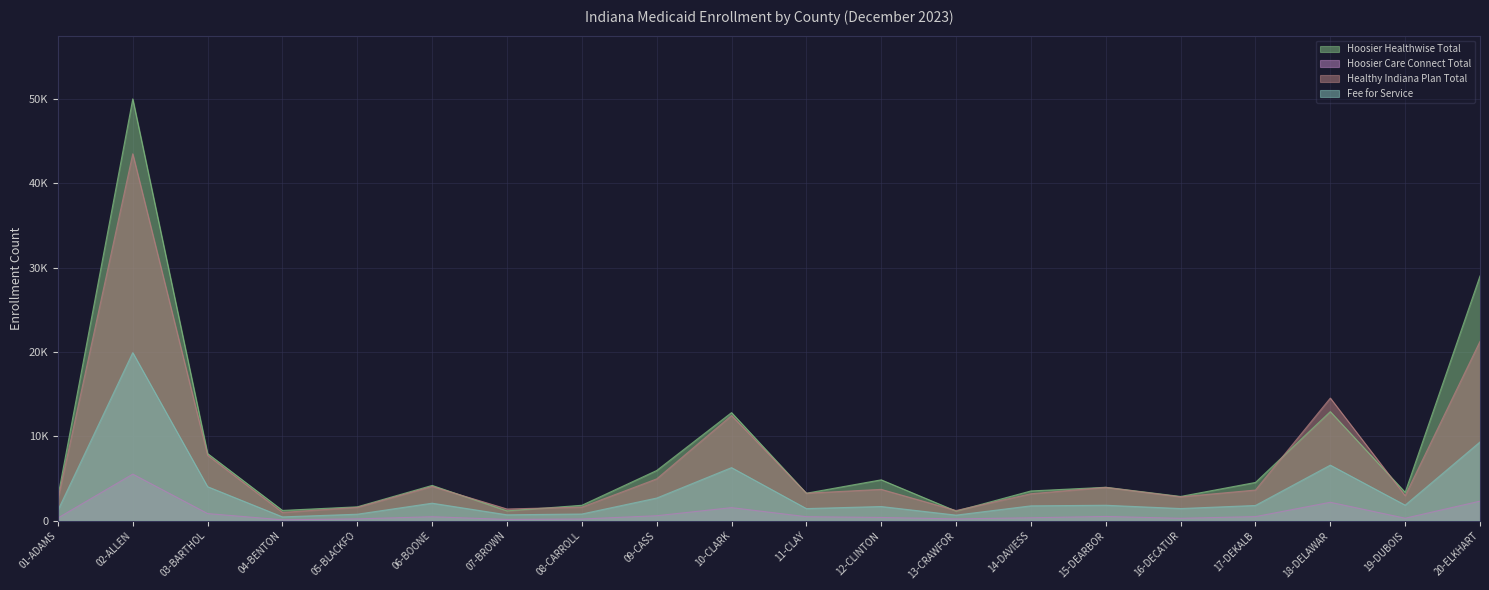

How many interior local valleys does the Fee for Service series have?

6